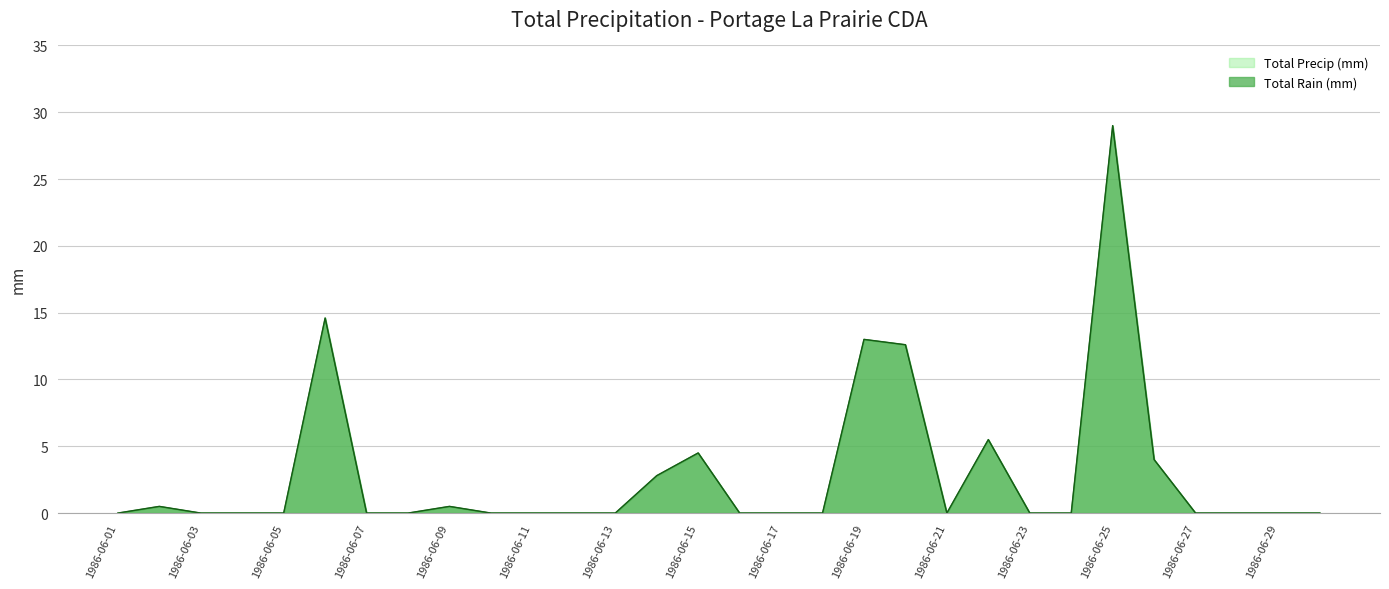

How many lines are shown in the chart?

2